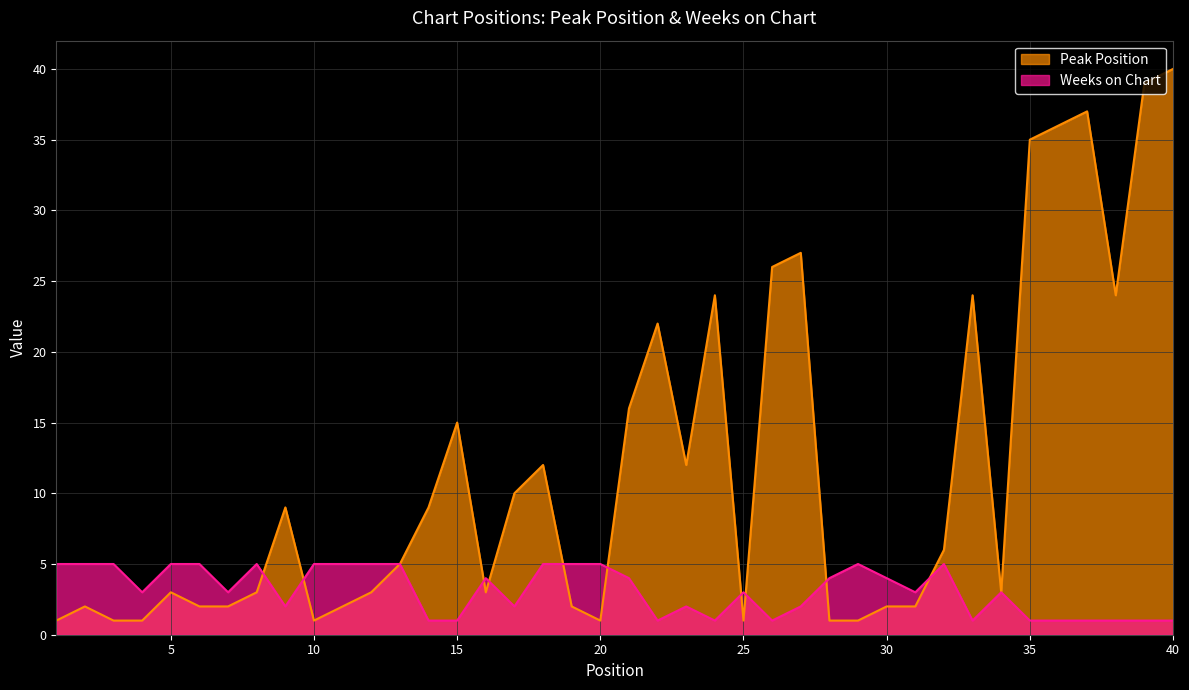

Rank the series by their average value, from lowest to highest.

Weeks on Chart, Peak Position